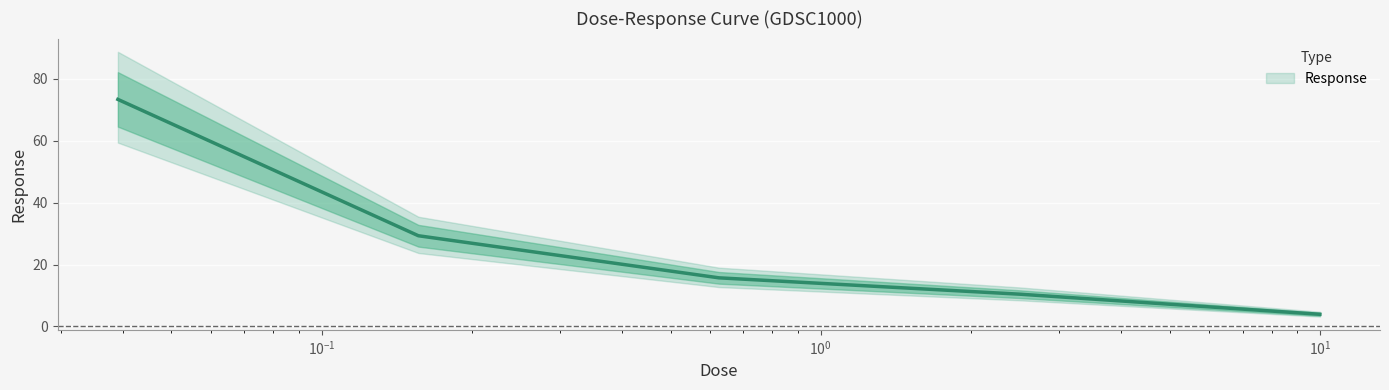

Is it true that the value at 2.5 is 10.4?

True